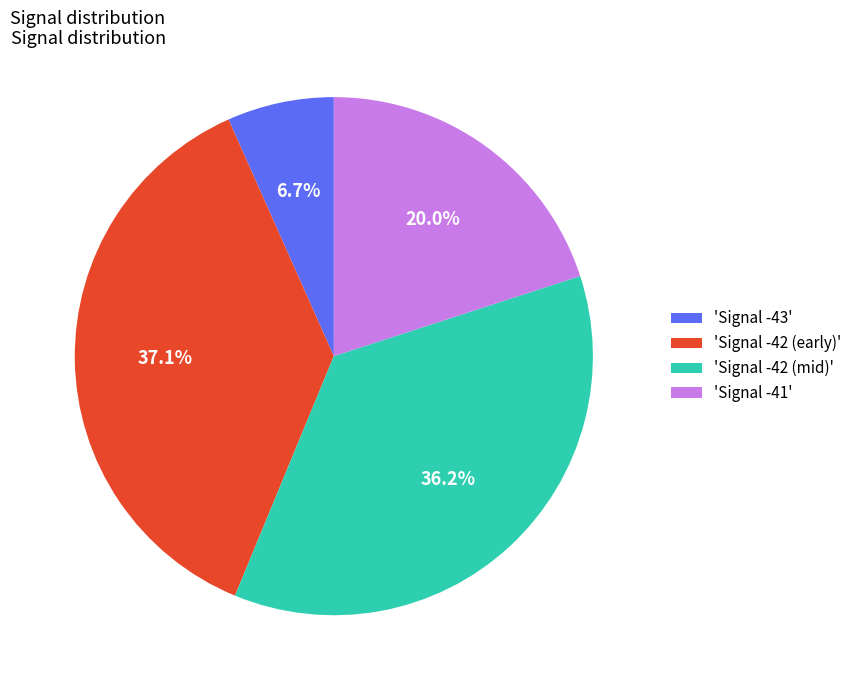

Rank the categories by value from highest to lowest.

'Signal -42 (early)', 'Signal -42 (mid)', 'Signal -41', 'Signal -43'